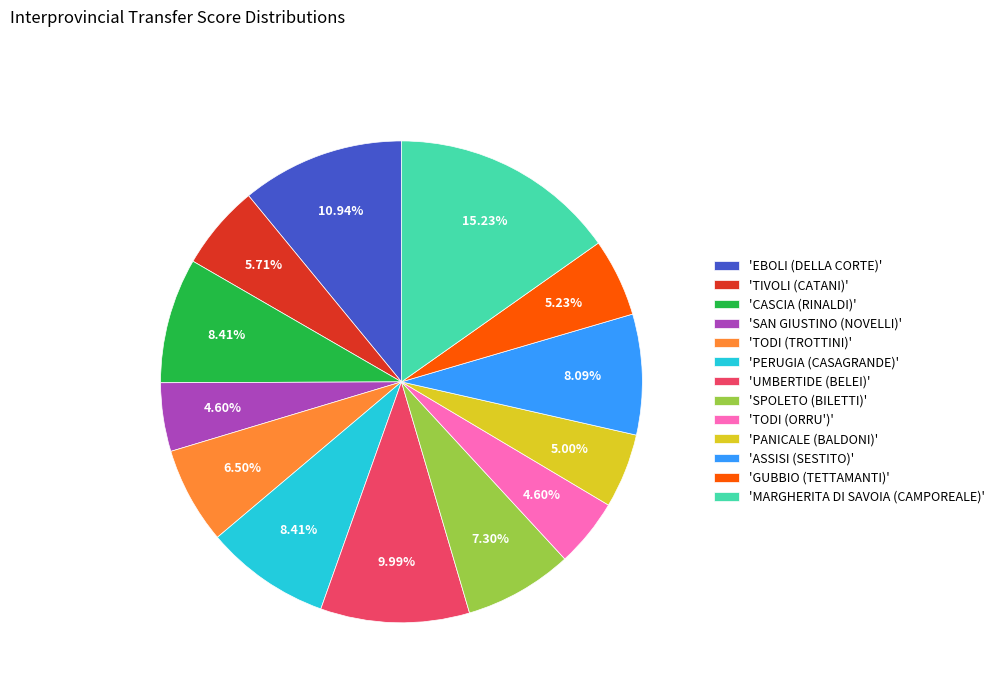

Does 'PERUGIA (CASAGRANDE)' represent more than half of the total?

No